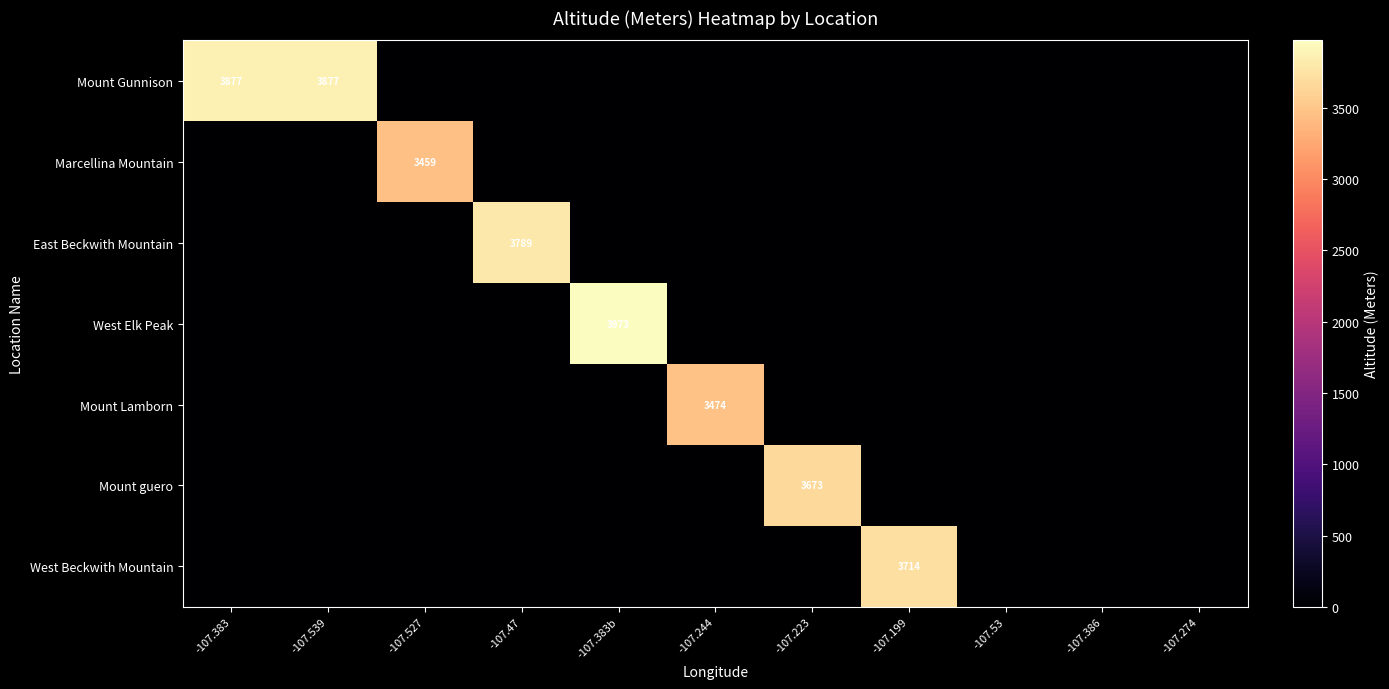

Is the value of Mount Gunnison at -107.539 greater than the value of Mount Lamborn at -107.244?

Yes